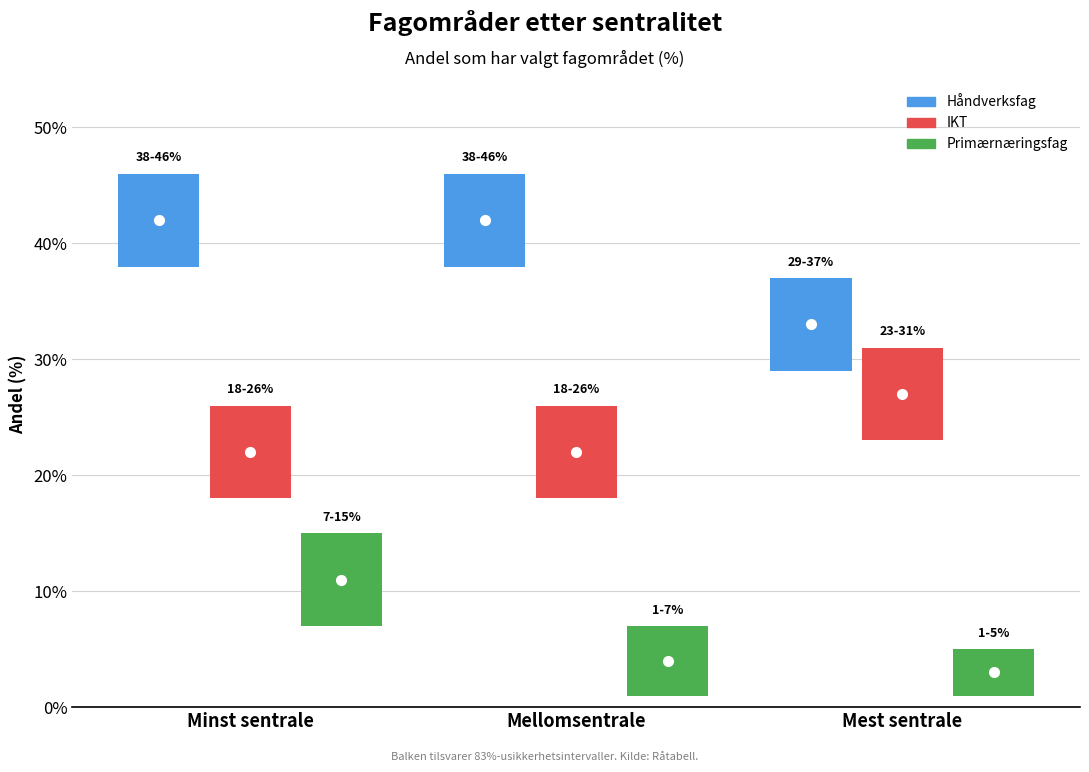

What is the smallest value displayed?

3